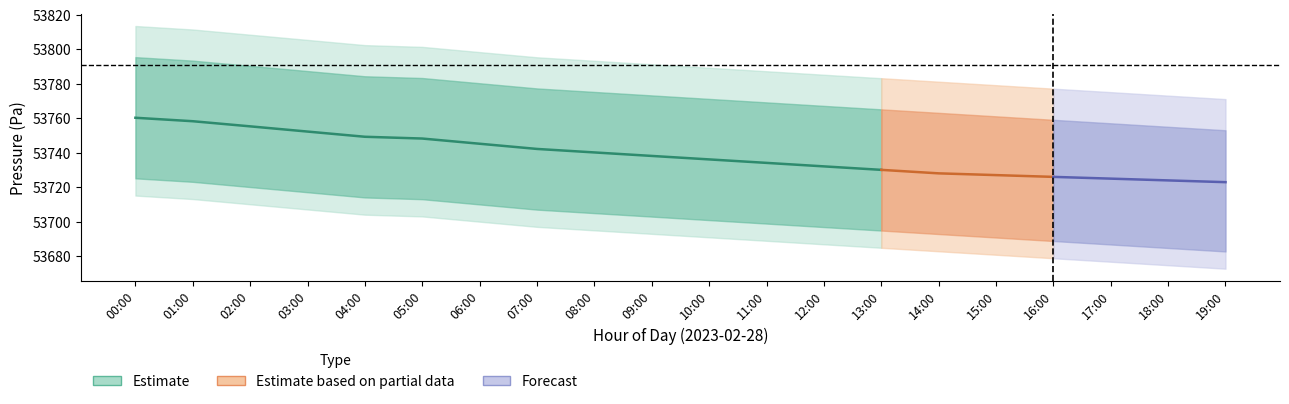

True or false: pressure_upper2 and pressure_lower2 cross at least once.

False